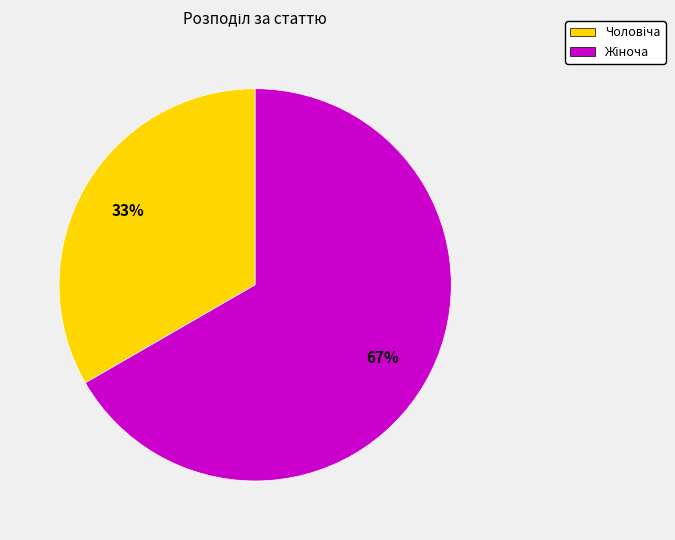

Count the number of slices in the pie.

2